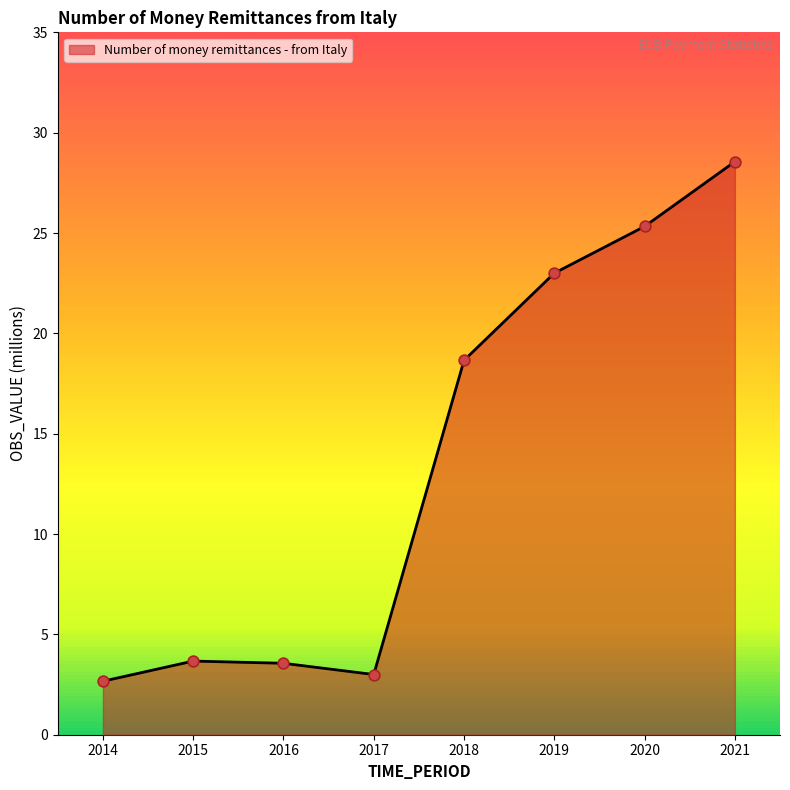

What is the ratio of the value at 2018 to the value at 2015?

5.1